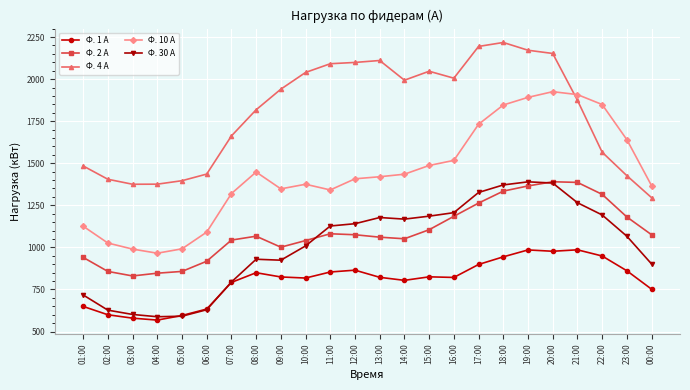

The Ф. 10 А series shows 1407.6 at 12:00. True or false?

True